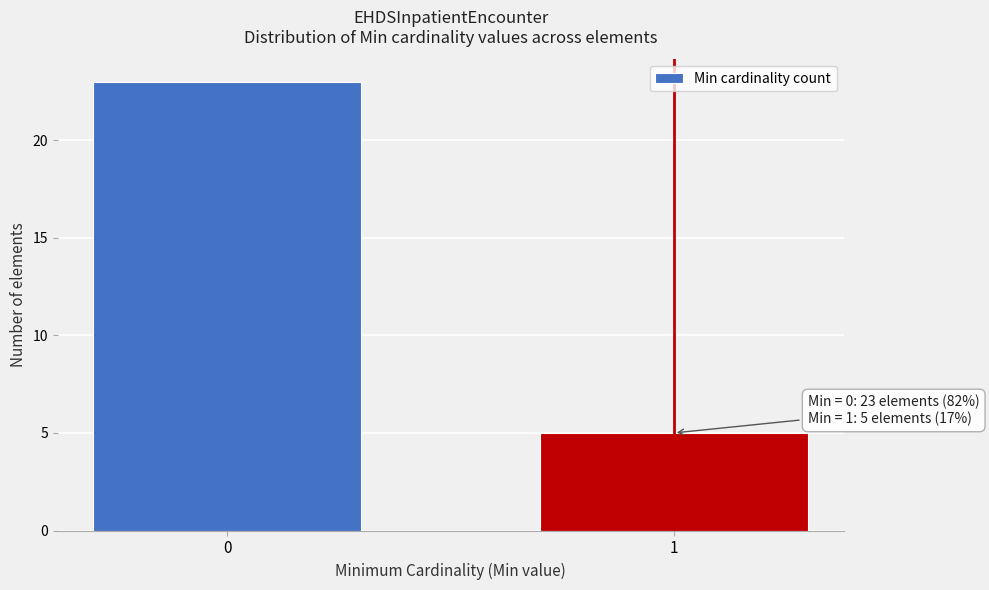

Reading left to right, what are all the values shown in this chart?

23	5